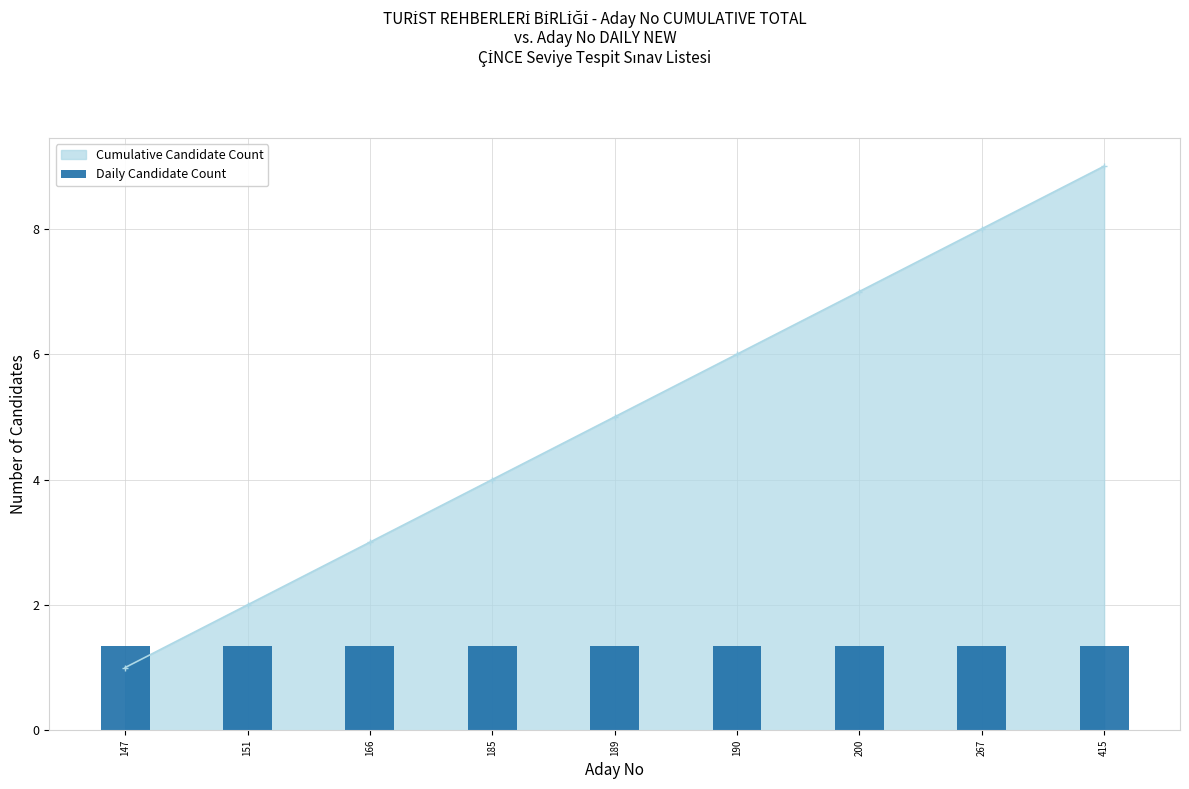

List the labels in order of value, smallest first.

147, 151, 166, 185, 189, 190, 200, 267, 415